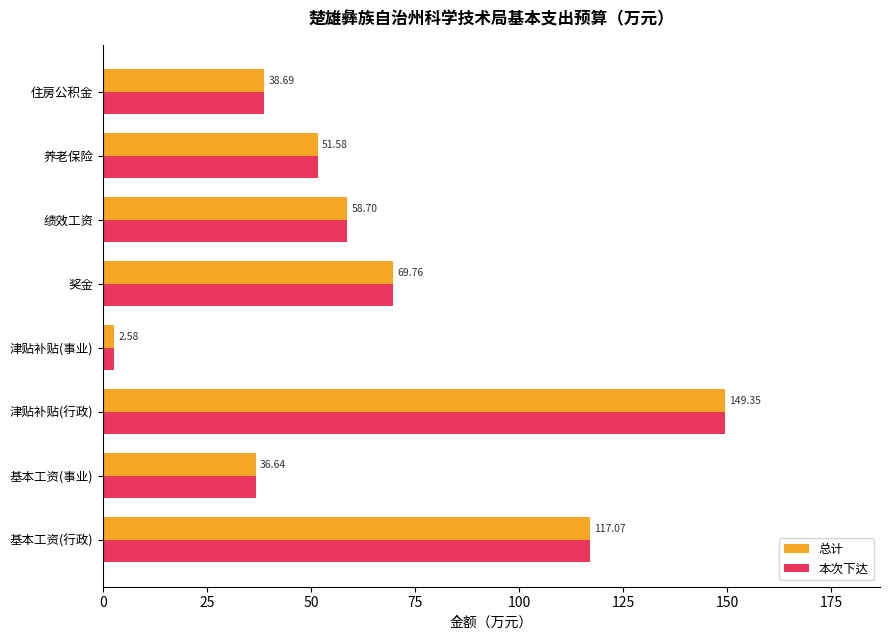

Where is 总计 nearest to the value 75?

奖金